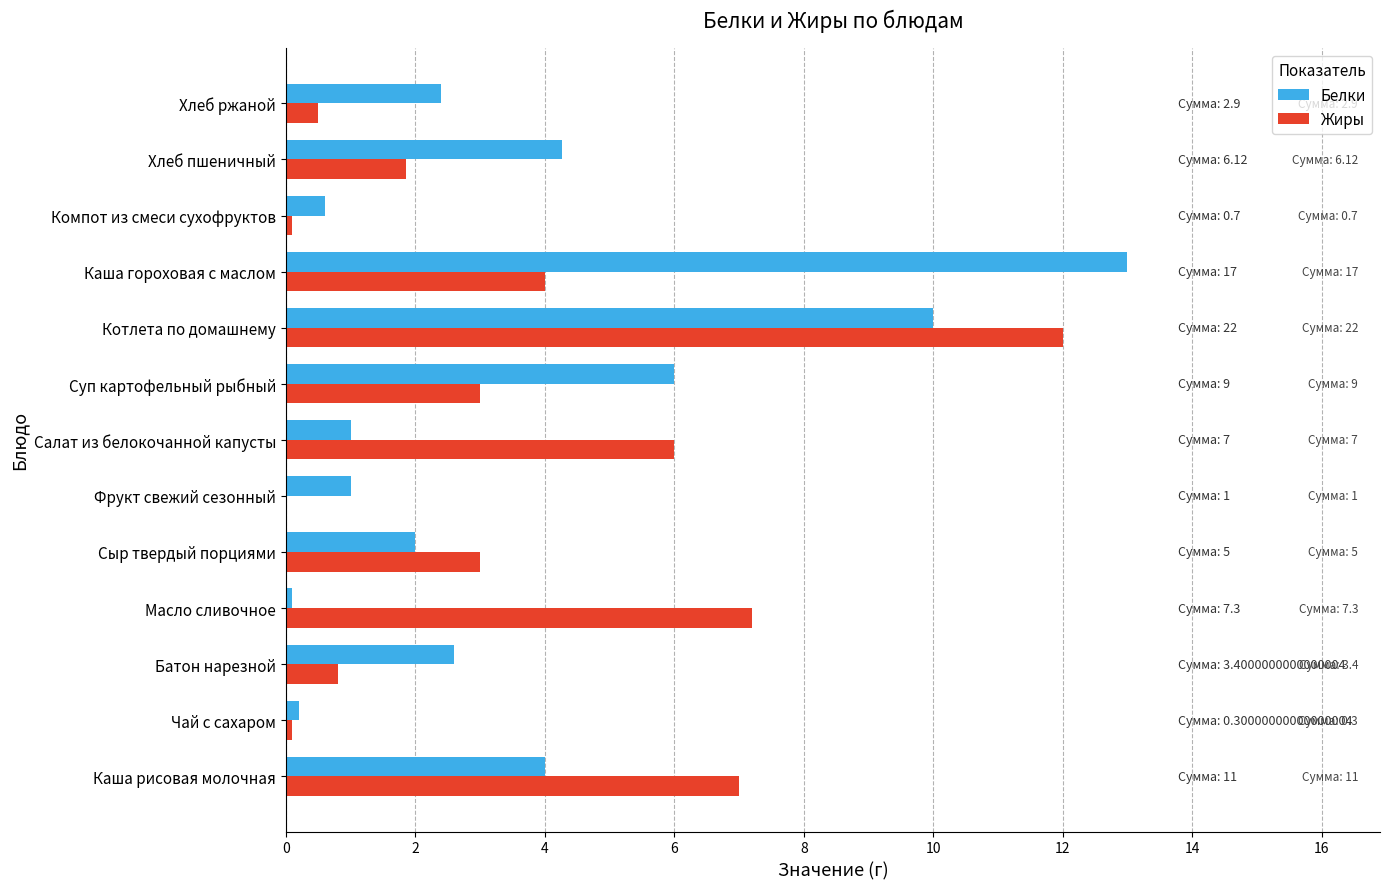

Between Салат из белокочанной капусты and Компот из смеси сухофруктов, which series saw the biggest shift?

Жиры